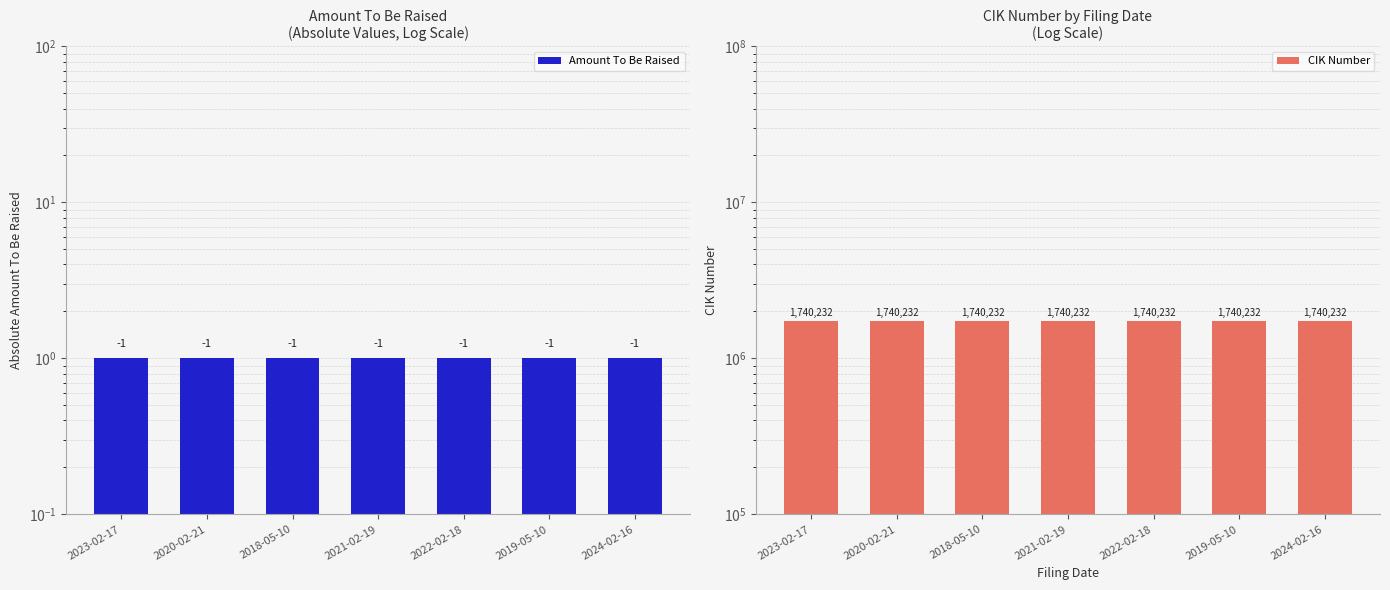

How many groups of bars are there?

7